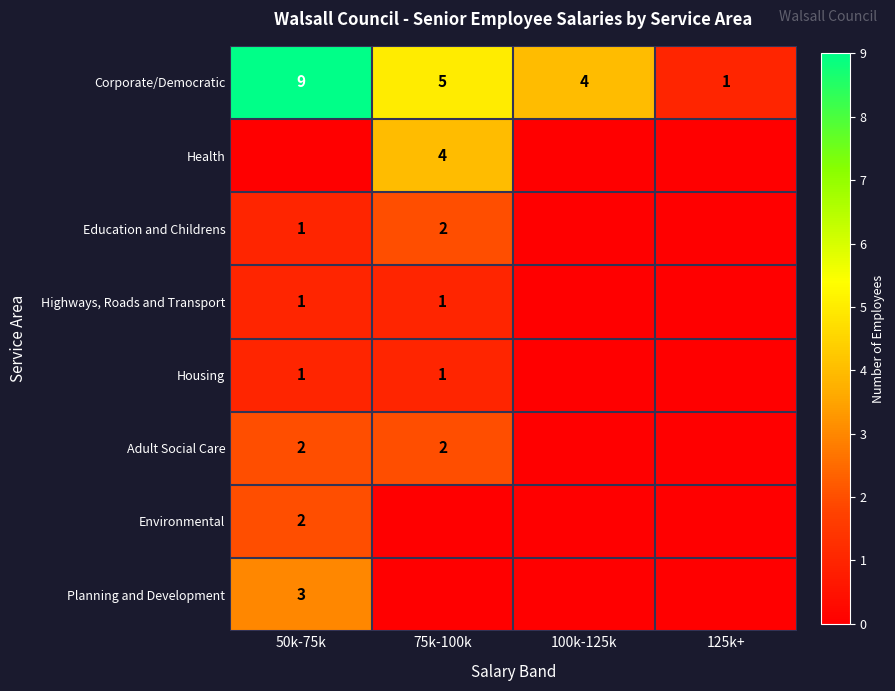

Is it true that Corporate/Democratic equals 2 at 125k+?

False